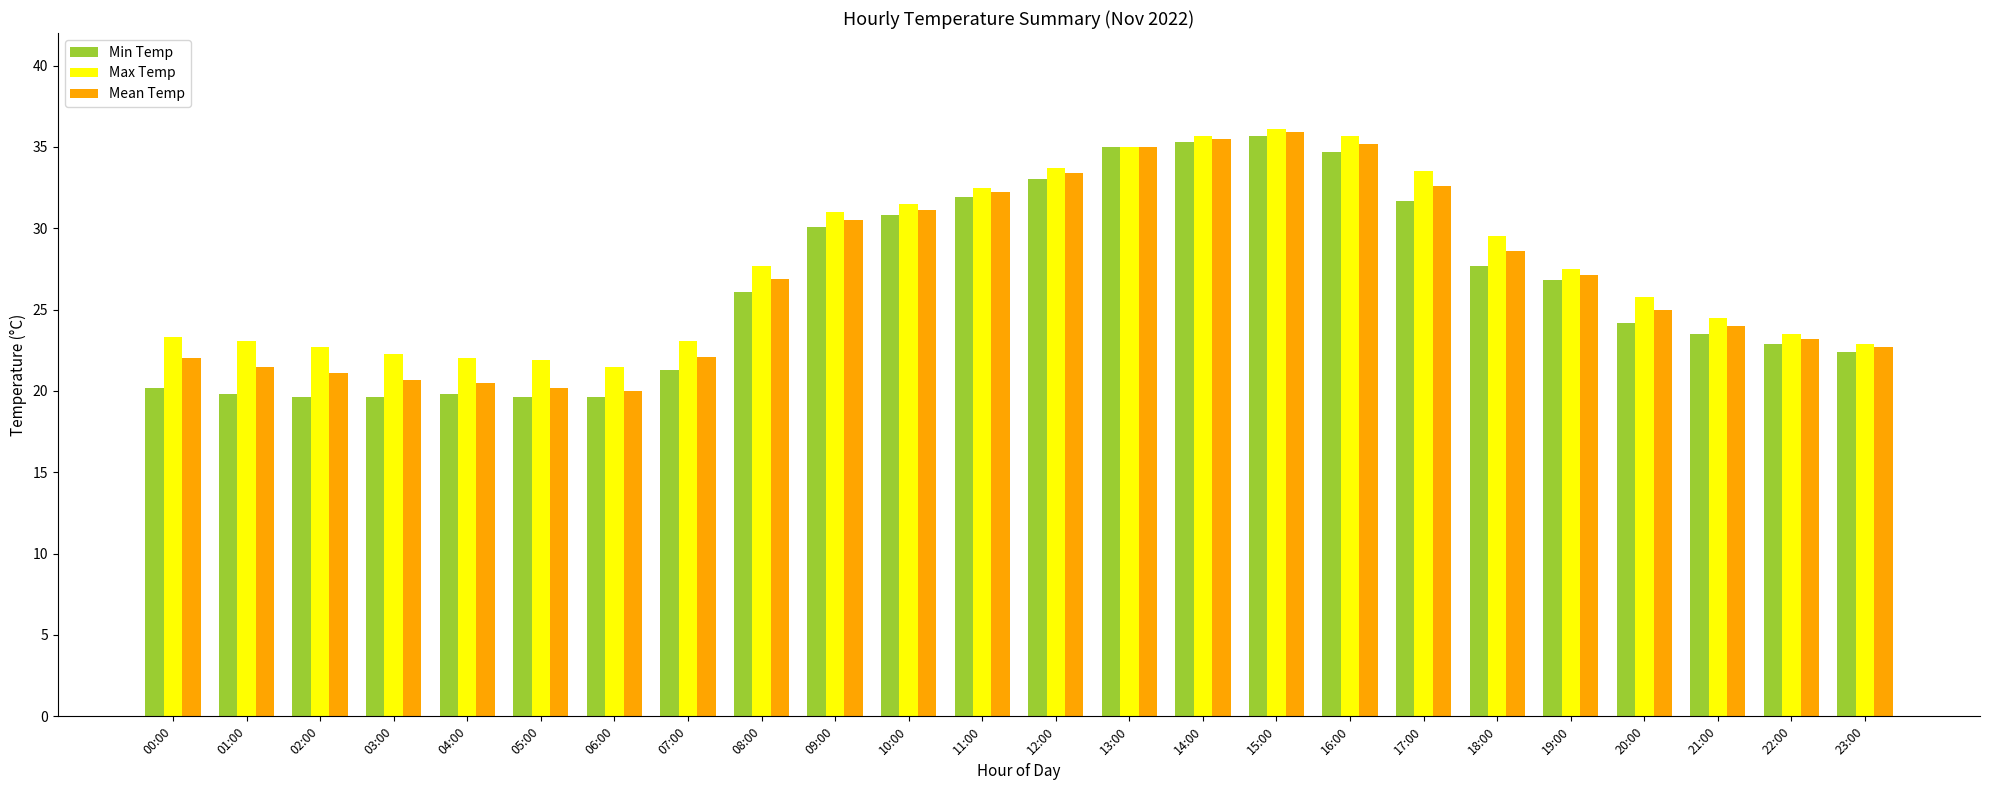

Which series changed the most between 13:00 and 21:00?

Min Temp